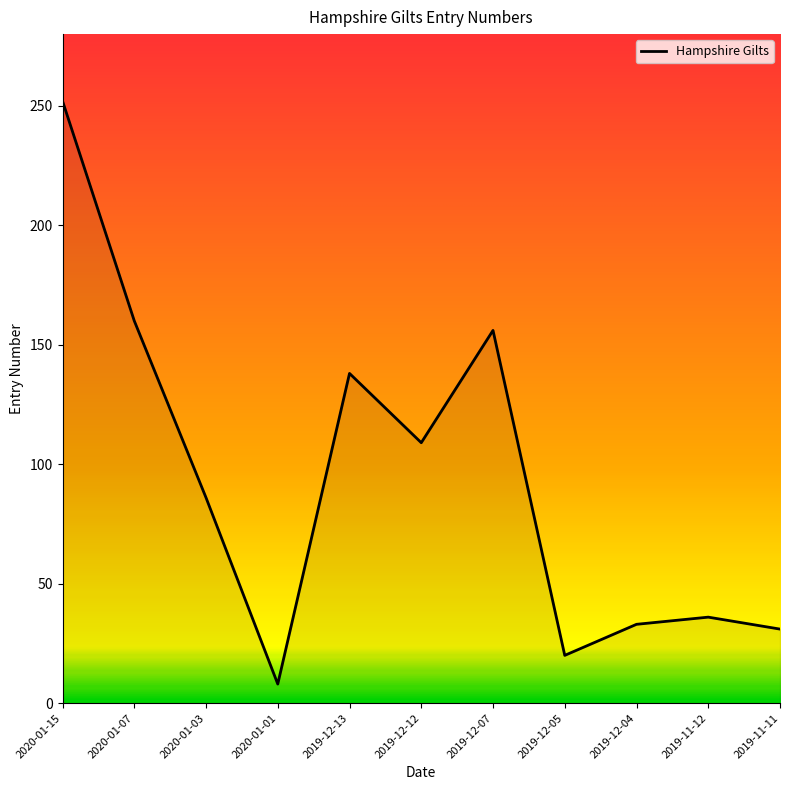

What is the ratio of the value at 2020-01-07 to the value at 2019-12-05?

8.0